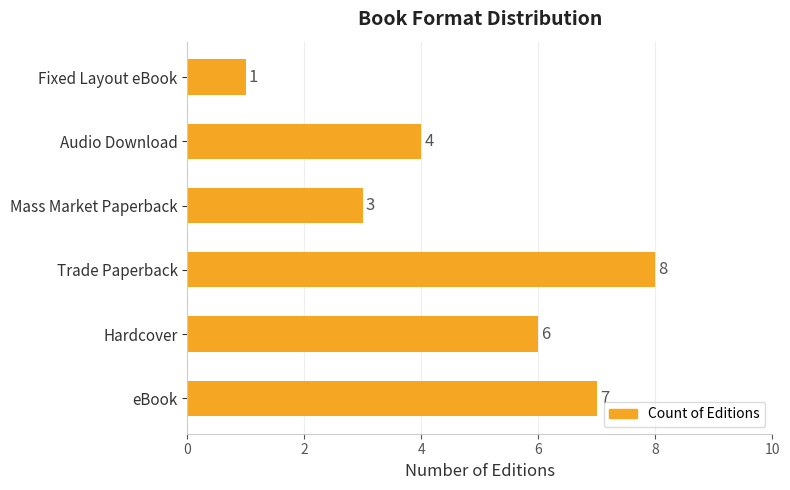

Are the bars horizontal?

Yes